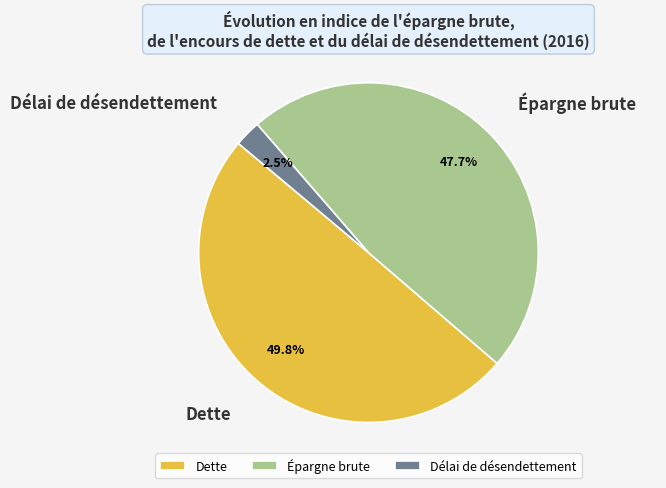

Which category has the biggest portion of the pie?

Dette